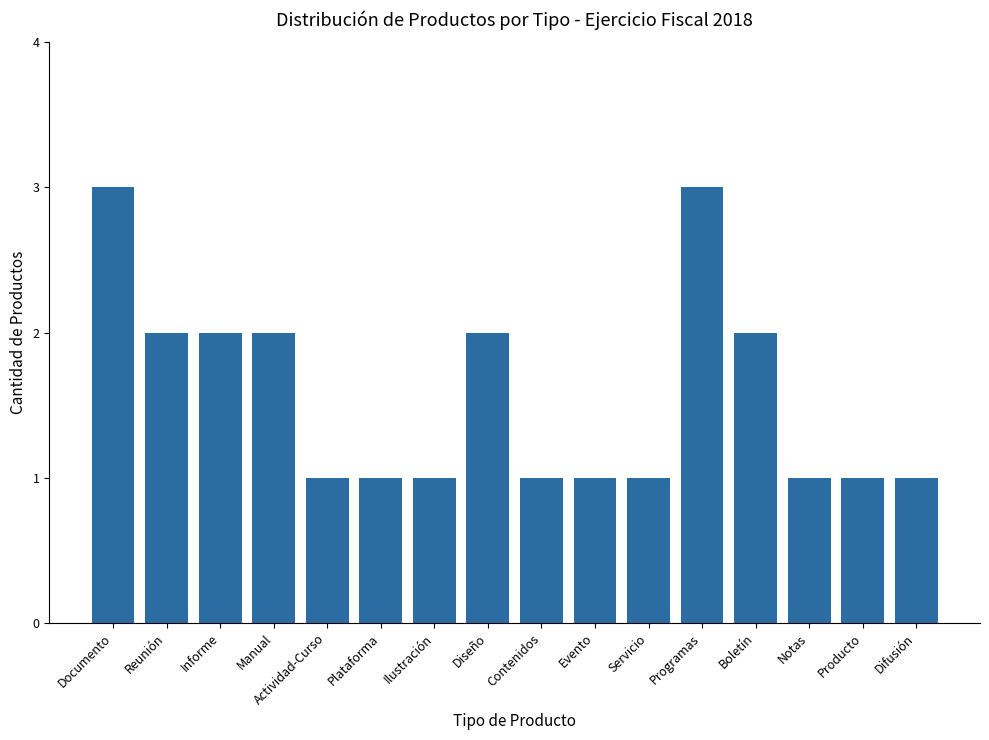

Reading left to right, what are all the values shown in this chart?

3	2	2	2	1	1	1	2	1	1	1	3	2	1	1	1